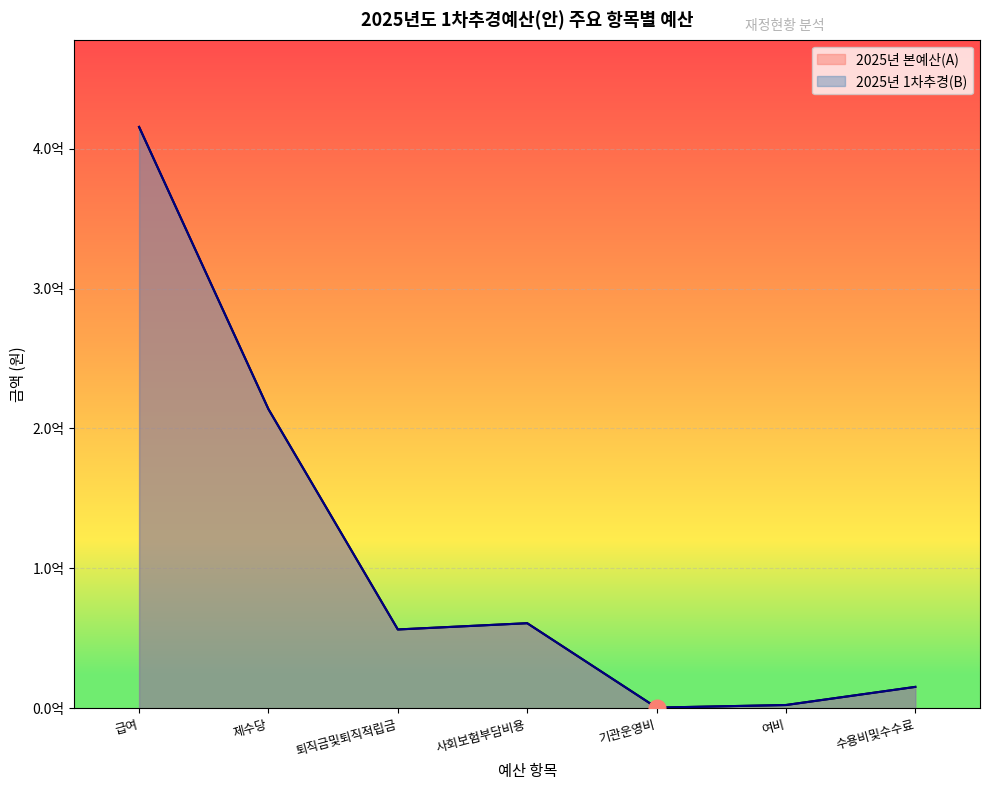

Reading left to right, transcribe all the data shown in this chart.

2025년 본예산(A): 급여=415447000	제수당=213790000	퇴직금및퇴직적립금=56384000	사회보험부담비용=60859000	기관운영비=548000	여비=2400000	수용비및수수료=15358800
2025년 1차추경(B): 급여=415447000	제수당=213790000	퇴직금및퇴직적립금=56384000	사회보험부담비용=60859000	기관운영비=548000	여비=2400000	수용비및수수료=15358800